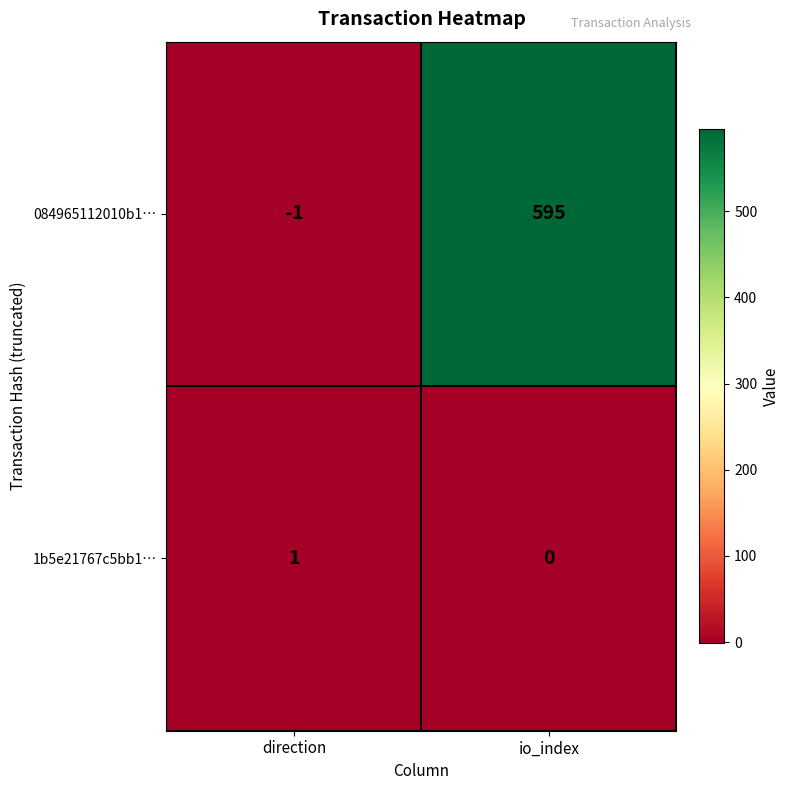

Rank the series at io_index from highest to lowest value.

084965112010b1…, 1b5e21767c5bb1…